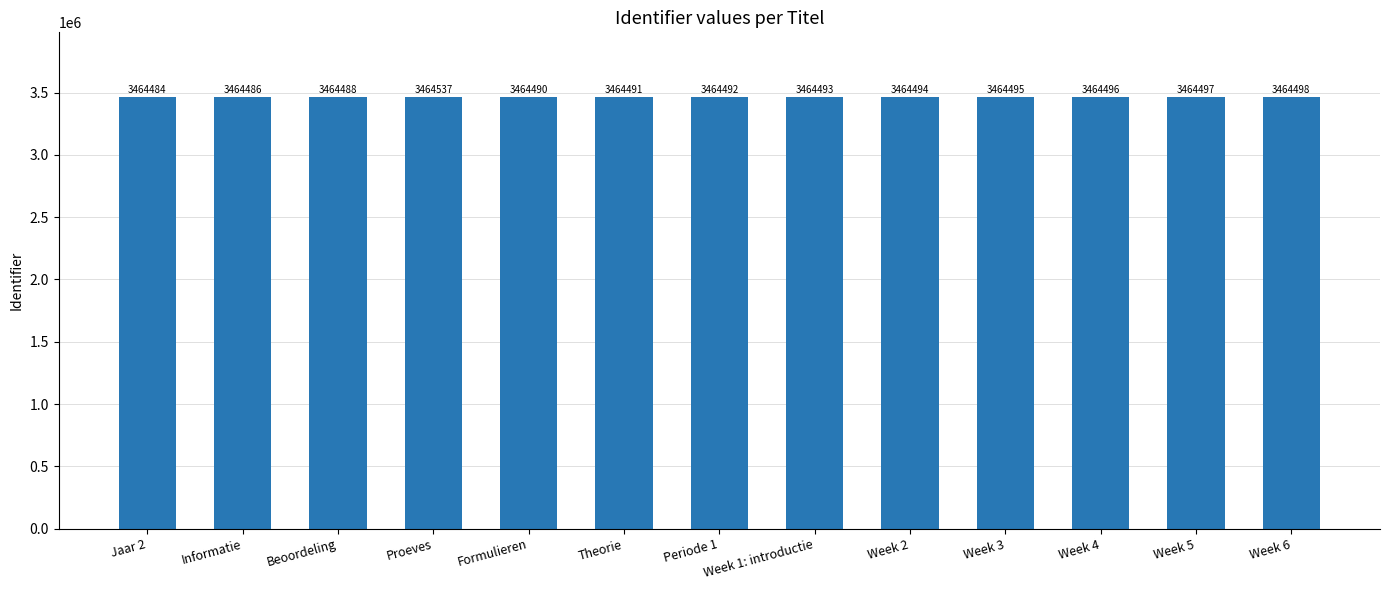

List the labels in order of value, smallest first.

Jaar 2, Informatie, Beoordeling, Formulieren, Theorie, Periode 1, Week 1: introductie, Week 2, Week 3, Week 4, Week 5, Week 6, Proeves